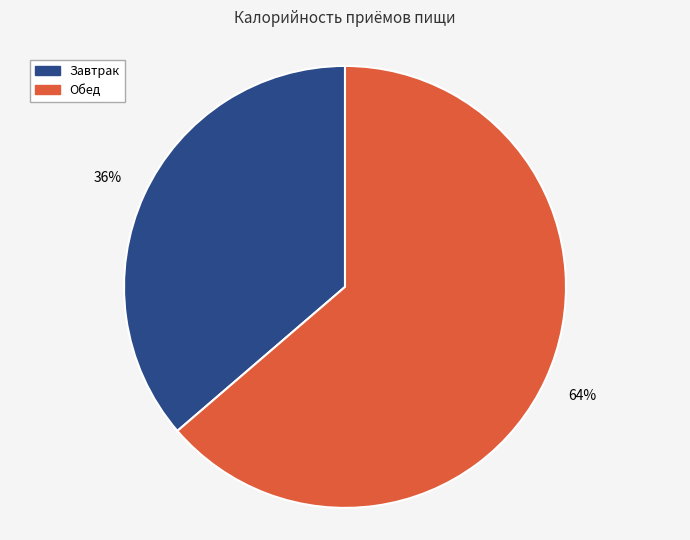

To the nearest percent, what is the average slice percentage?

50%